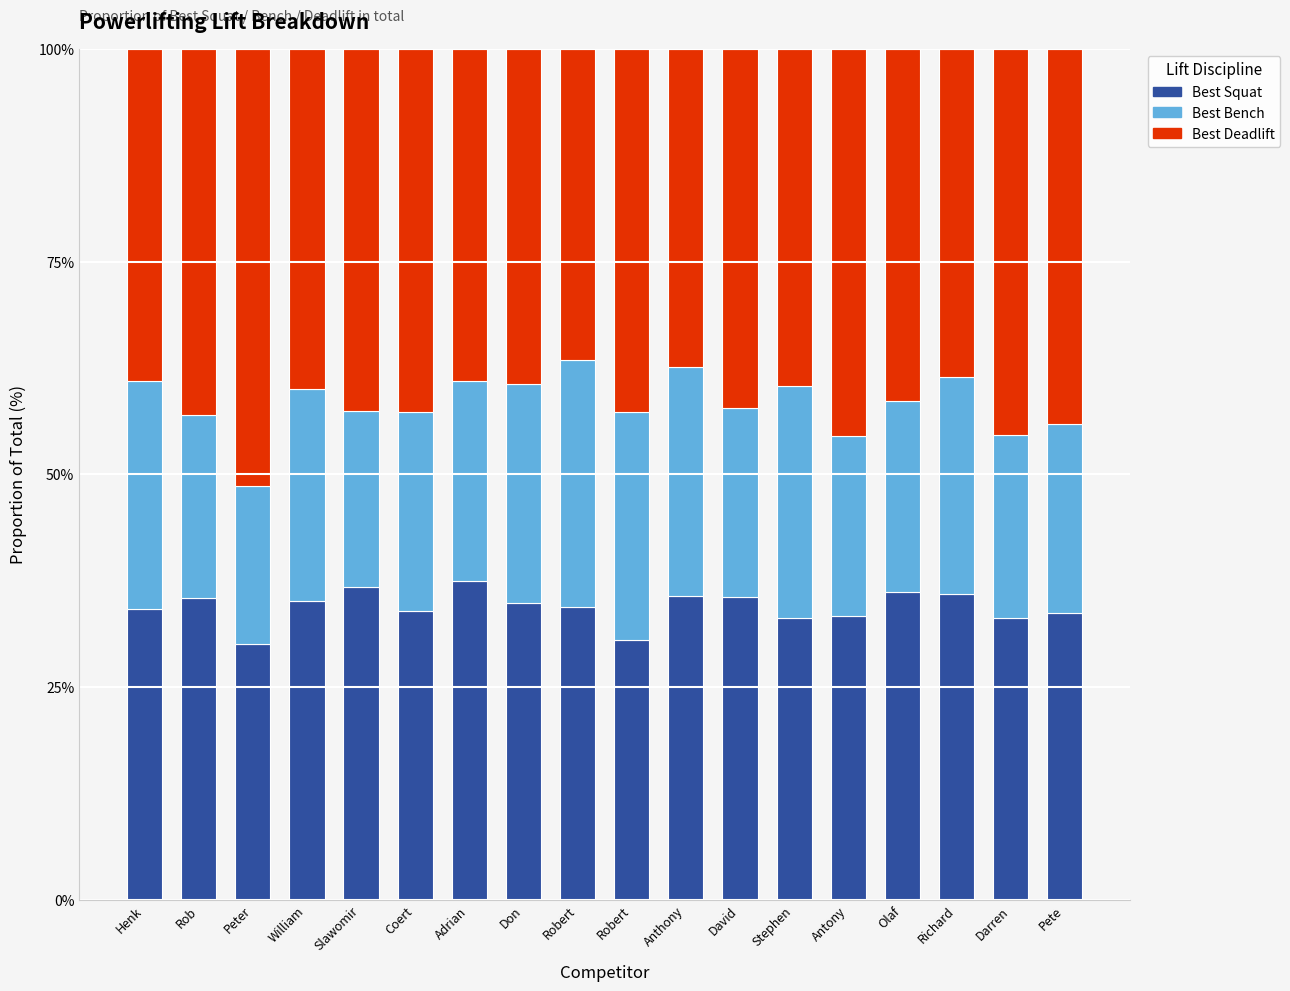

The value of Best Squat at Coert is 34.0. True or false?

True